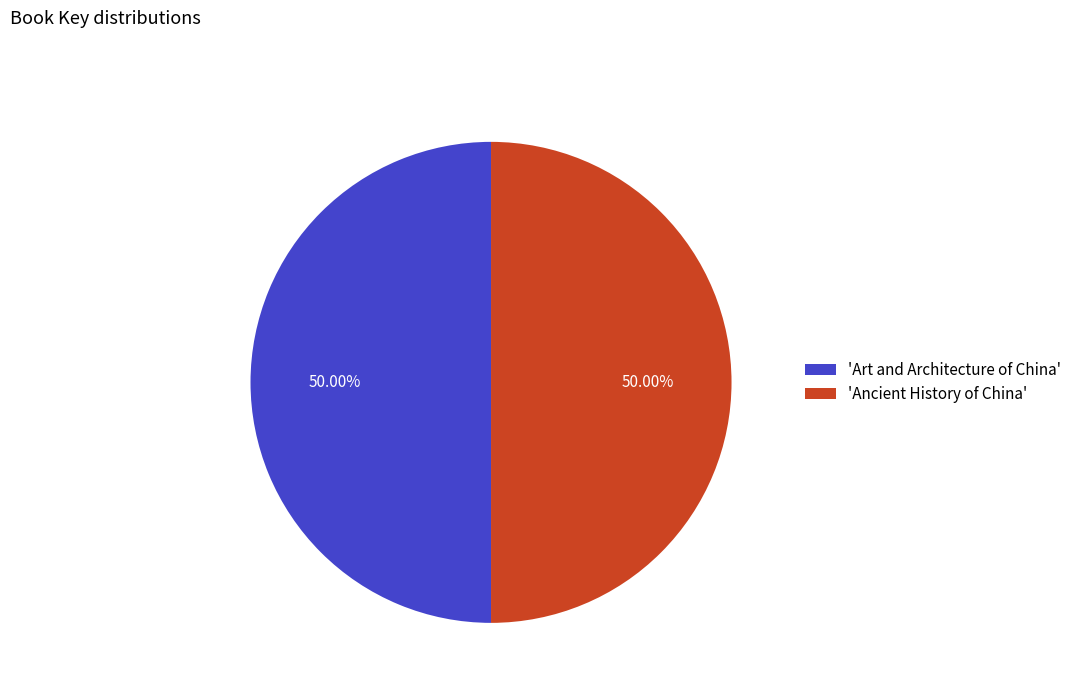

Combined, do 'Ancient History of China' and 'Art and Architecture of China' account for over 50%?

Yes